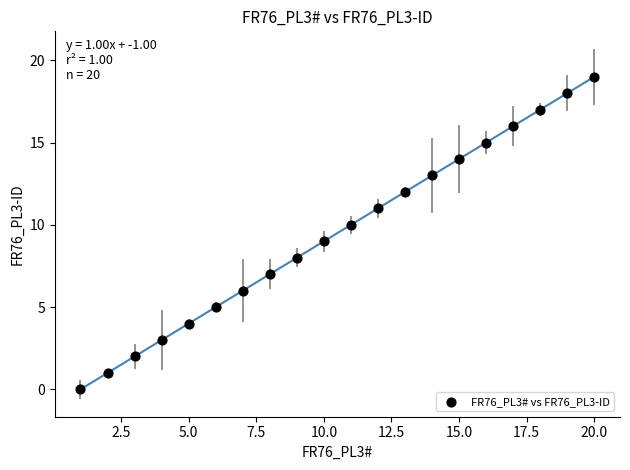

What is the range of Y values (max minus min)?

19